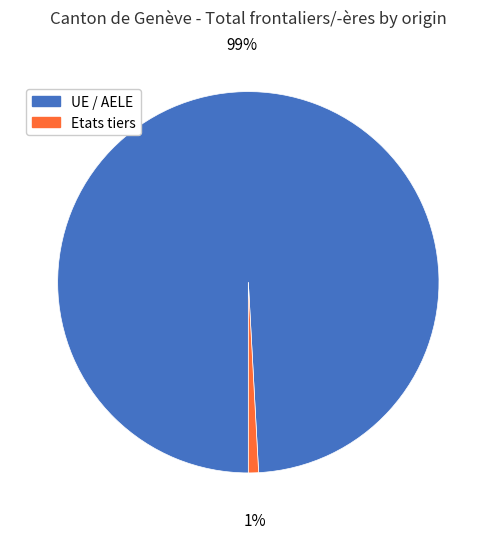

To the nearest percent, what is the average slice percentage?

50%